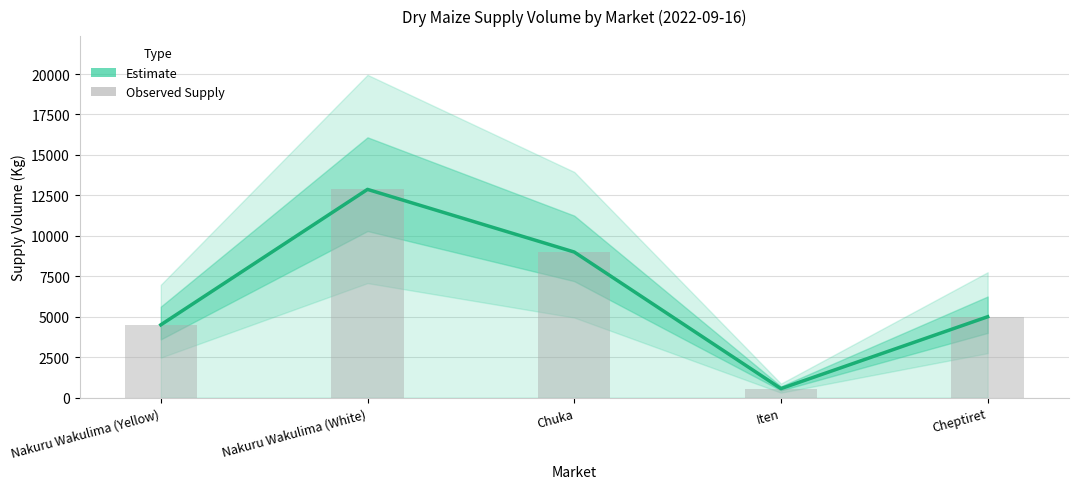

True or false: the data shows 5000 at Cheptiret.

True